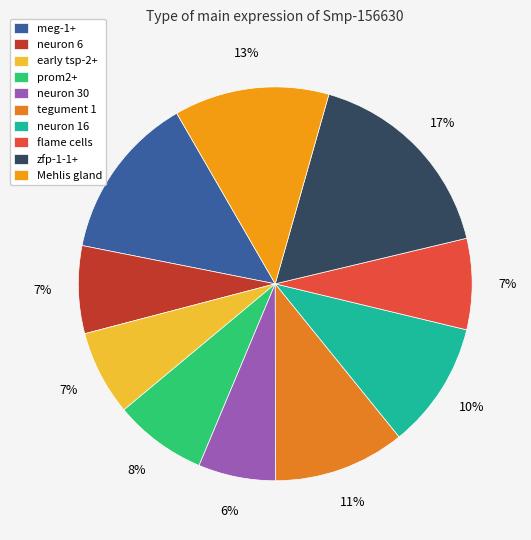

How much of the chart is everything except neuron 30?

93.6%